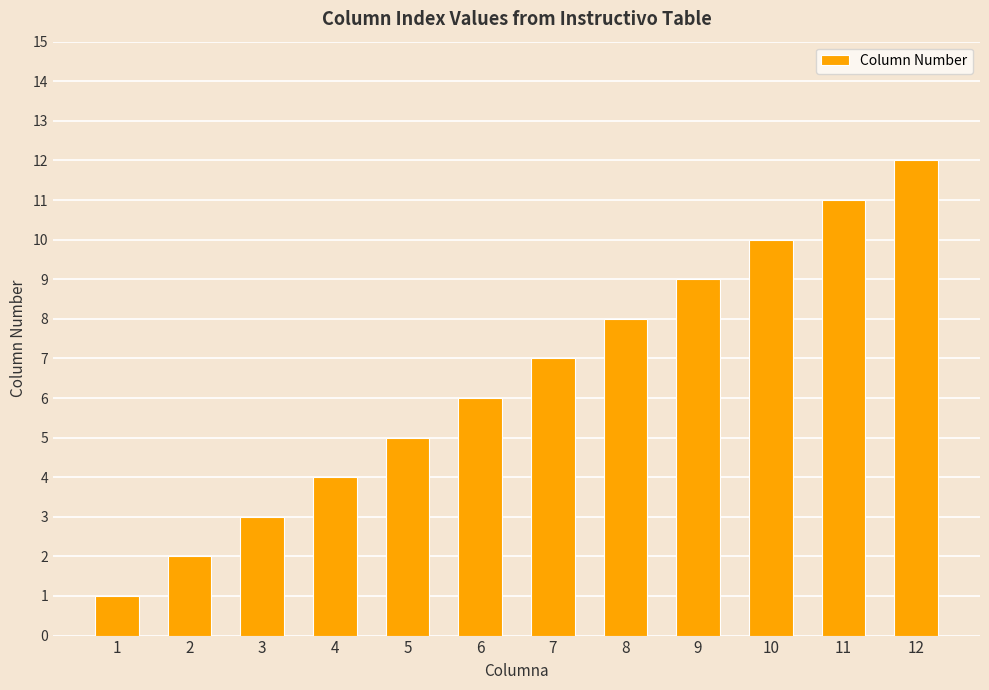

Approximately how many times larger is the value at 12 compared to 5?

2.4